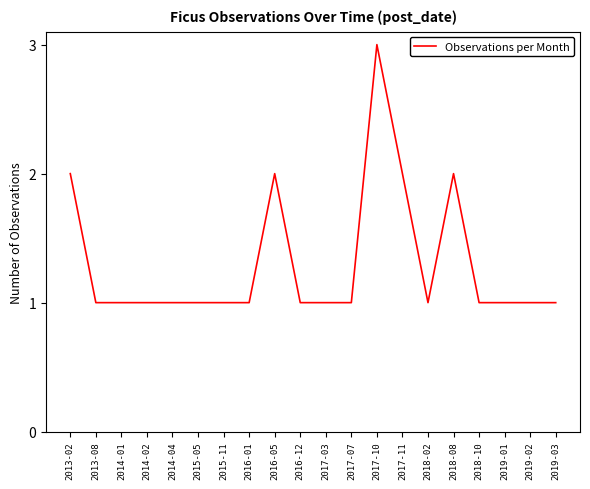

True or false: the data shows 0 at 2019-01.

False